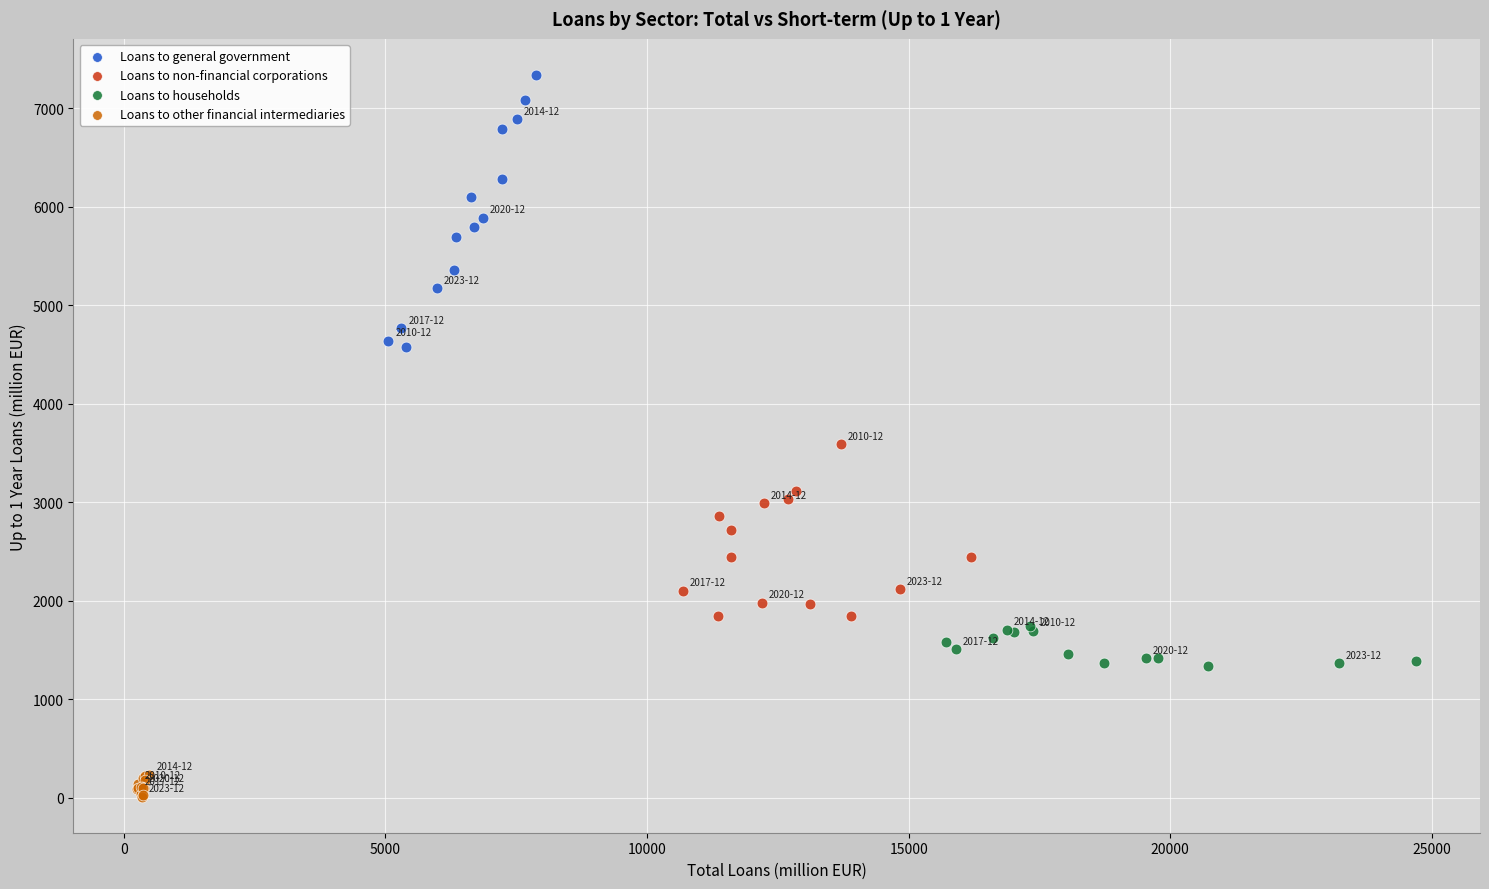

What are all the series names shown in the legend?

Loans to general government, Loans to non-financial corporations, Loans to households, Loans to other financial intermediaries